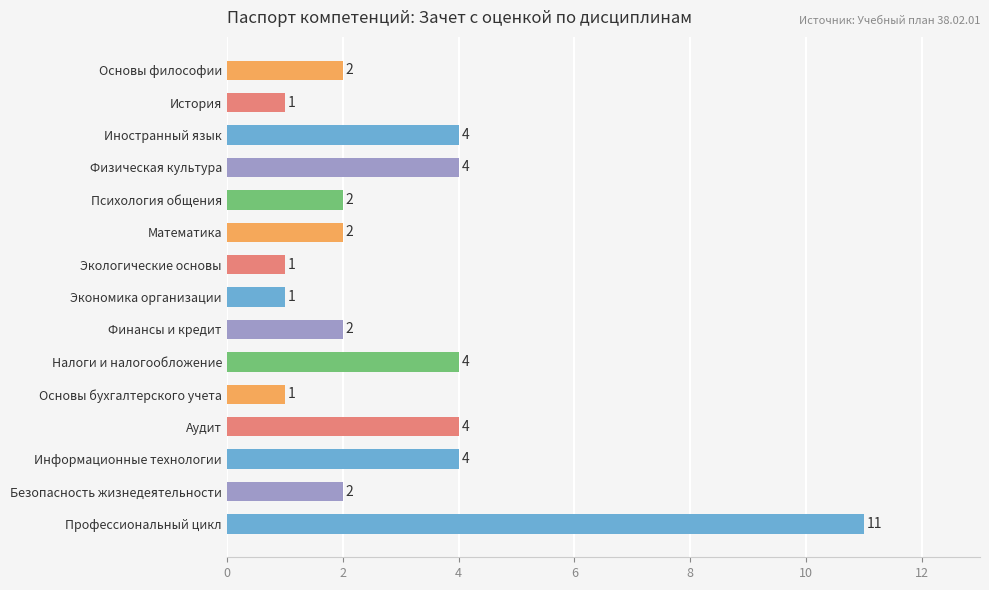

The chart shows a value of 2 at История. True or false?

False